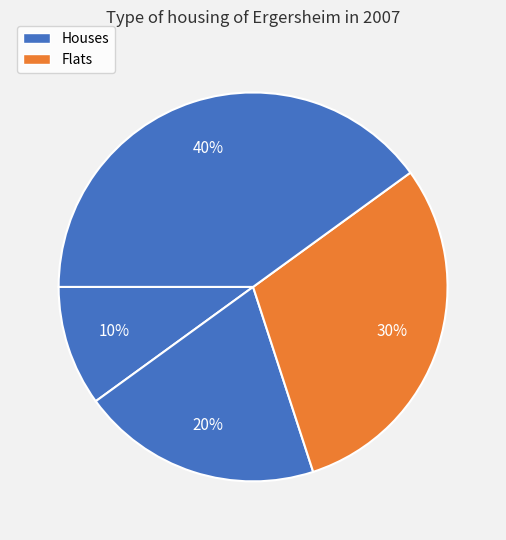

How many slices are in this pie chart?

4